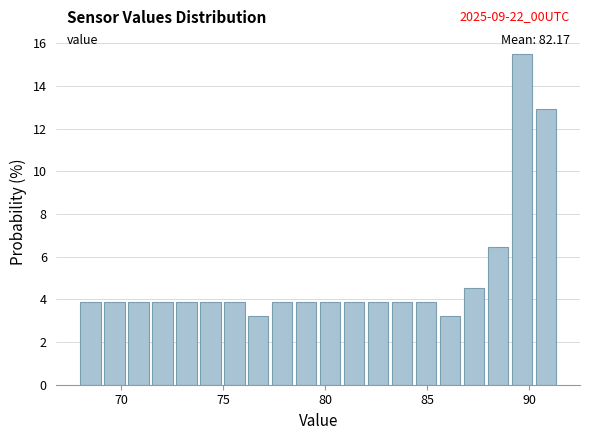

Around what value on the x-axis is the tallest bar? Give the approximate position of its centre, as read against the axis.

89.5